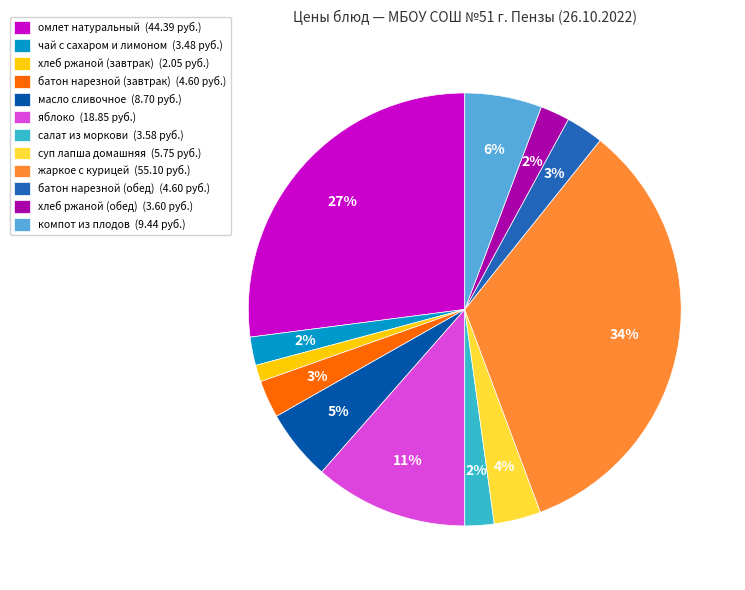

Do масло сливочное (8.70 руб.) and батон нарезной (обед) (4.60 руб.) together represent more than half of the pie?

No